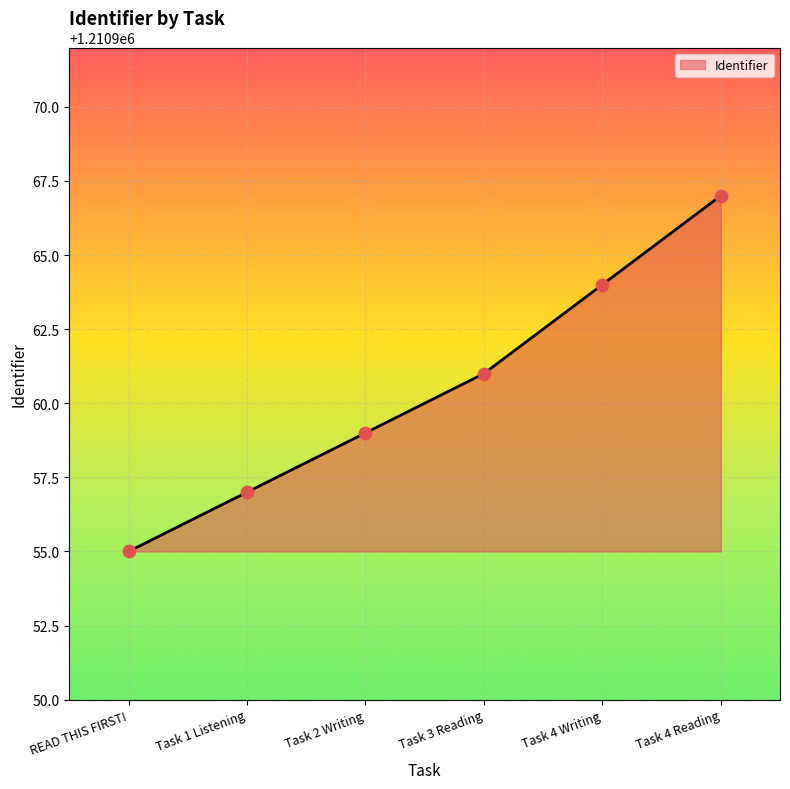

What is the ratio of the value at Task 4 Reading to the value at READ THIS FIRST!?

1.0